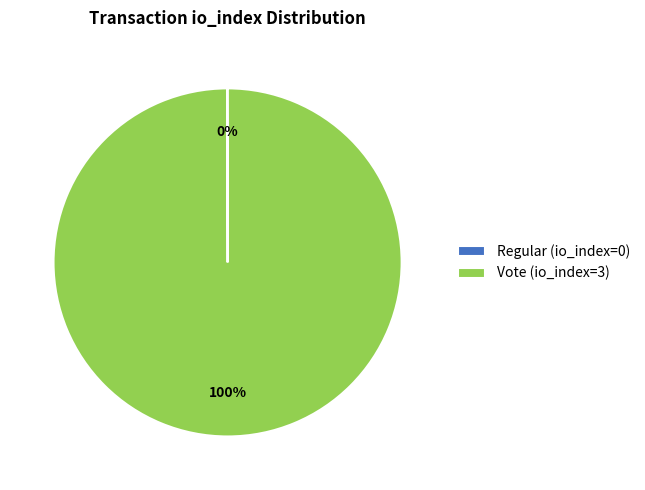

Is it true that Vote (io_index=3) is 100% of the pie?

True